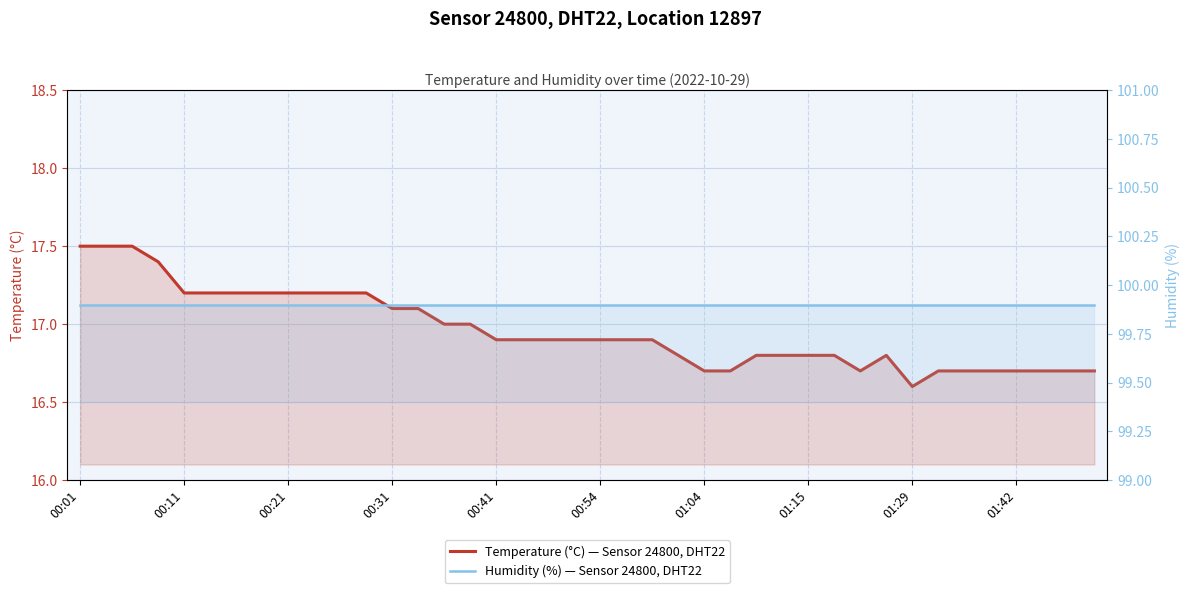

What is the sum of the Temperature (°C) — Sensor 24800, DHT22 values at 14 and 10?

34.2